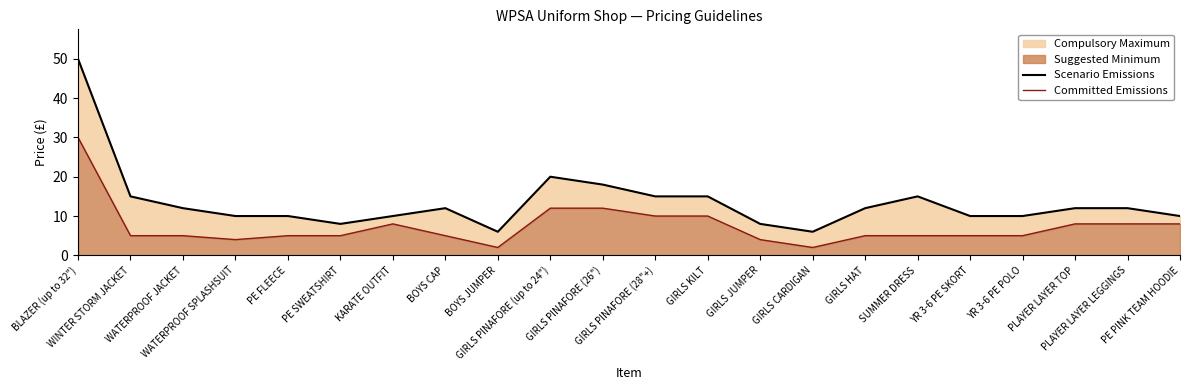

The value of Committed Emissions at PE PINK TEAM HOODIE is 8. True or false?

True